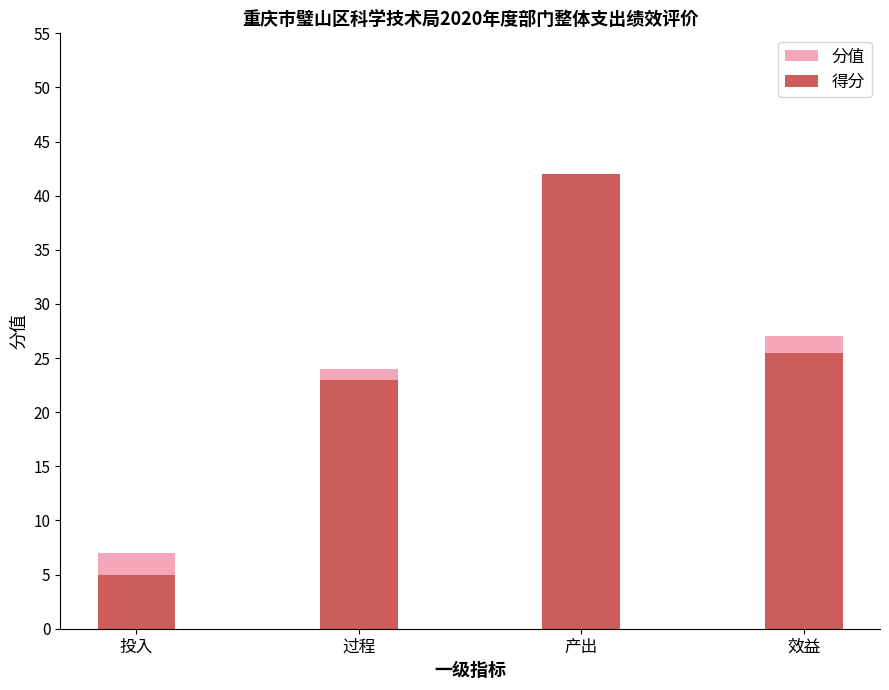

What is the difference between the second highest and minimum values in the 得分 series?

20.5